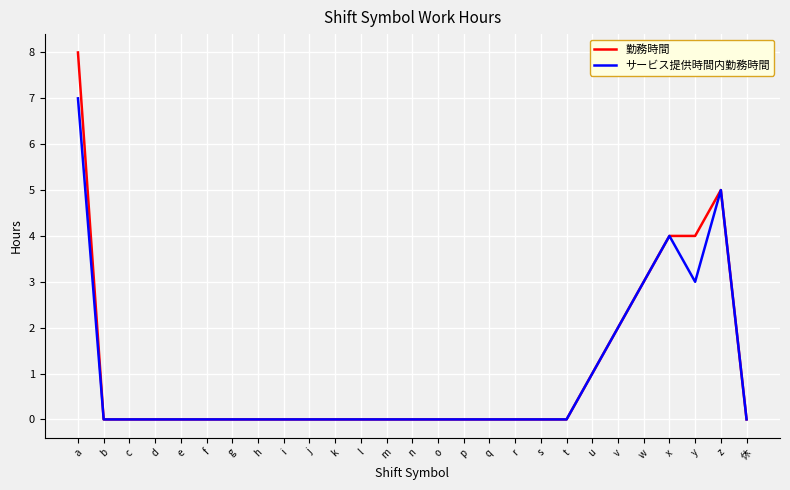

List the series in order of their peak value, lowest first.

サービス提供時間内勤務時間, 勤務時間